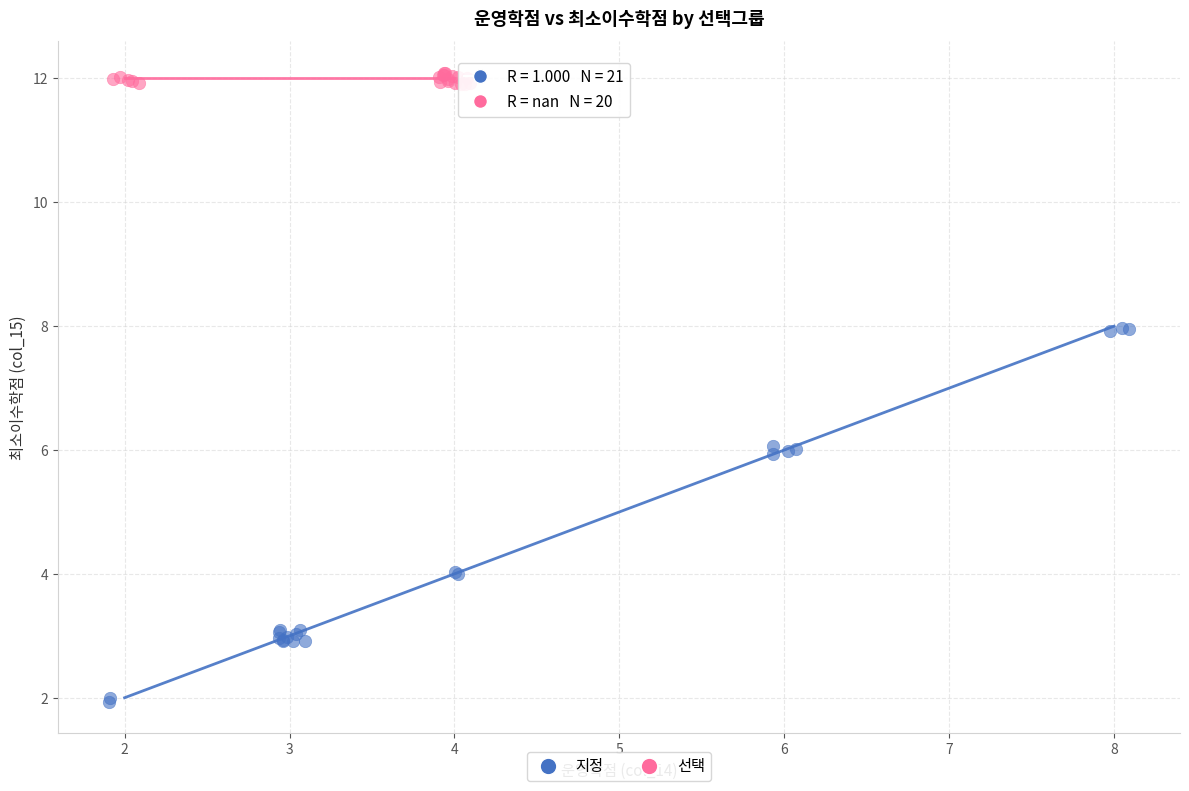

Which series contains the highest Y value?

선택